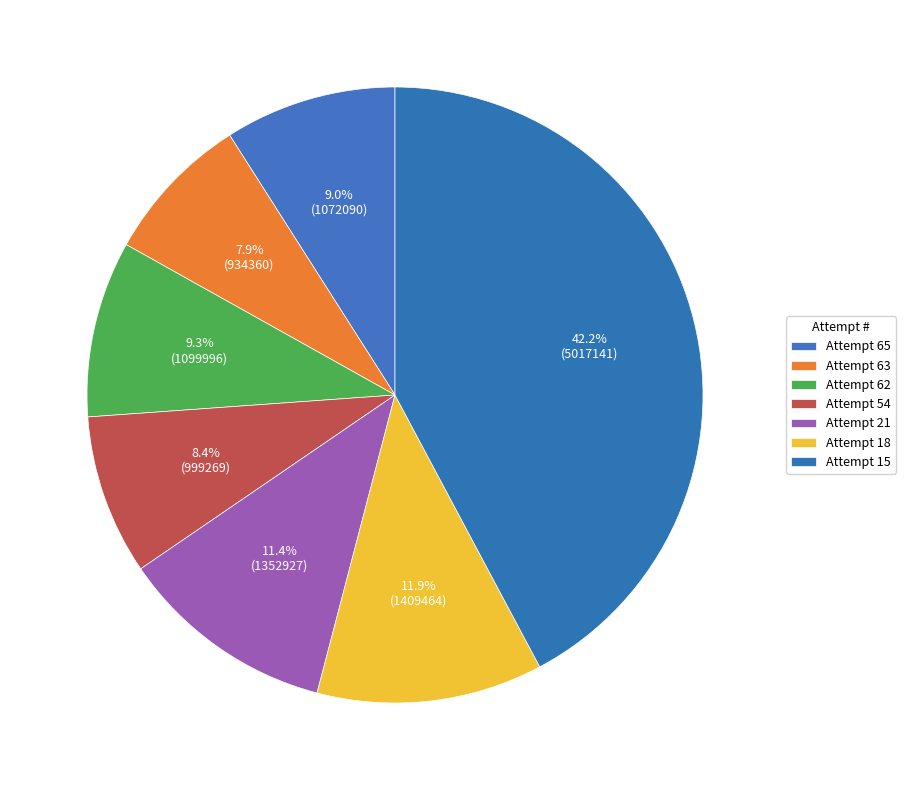

Rank the categories by value from lowest to highest.

Attempt 63, Attempt 54, Attempt 65, Attempt 62, Attempt 21, Attempt 18, Attempt 15